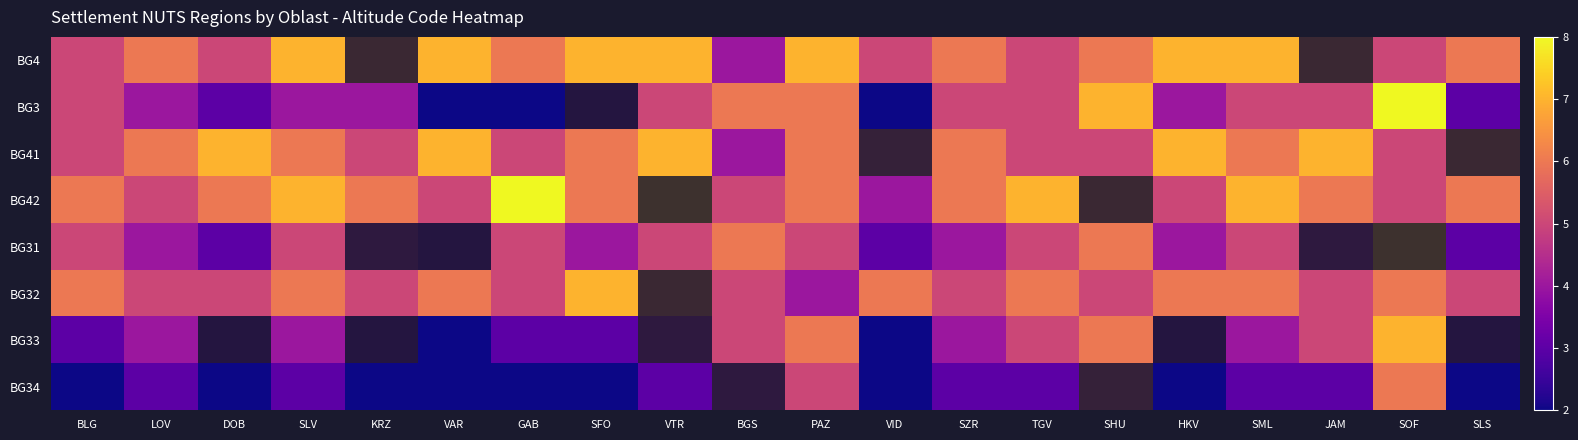

Between VAR and VTR, which is larger?

VAR